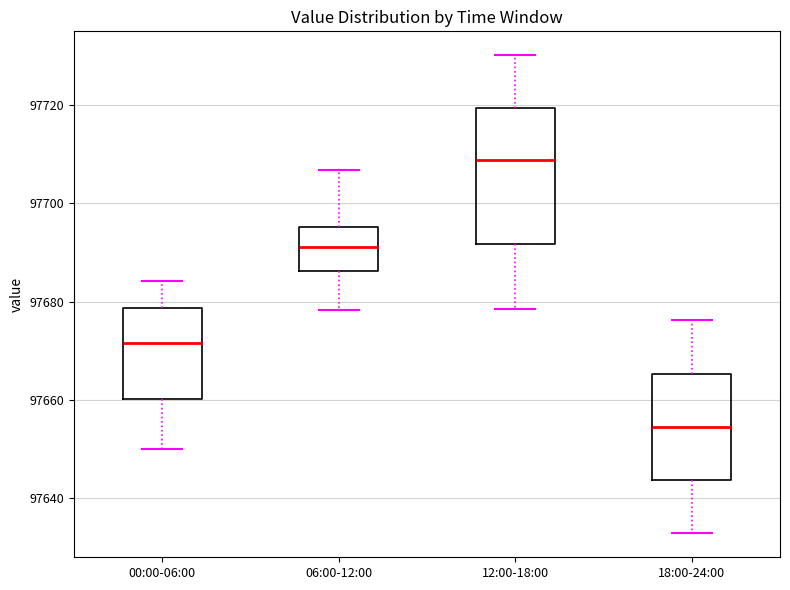

Which box is the tallest, from its lower edge to its upper edge?

12:00-18:00